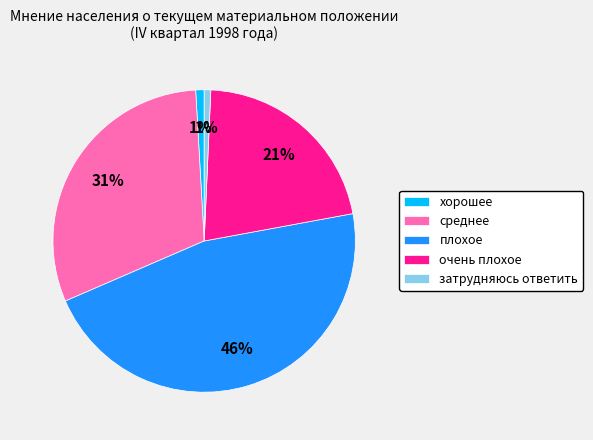

Is the sum of среднее and хорошее greater than half?

No